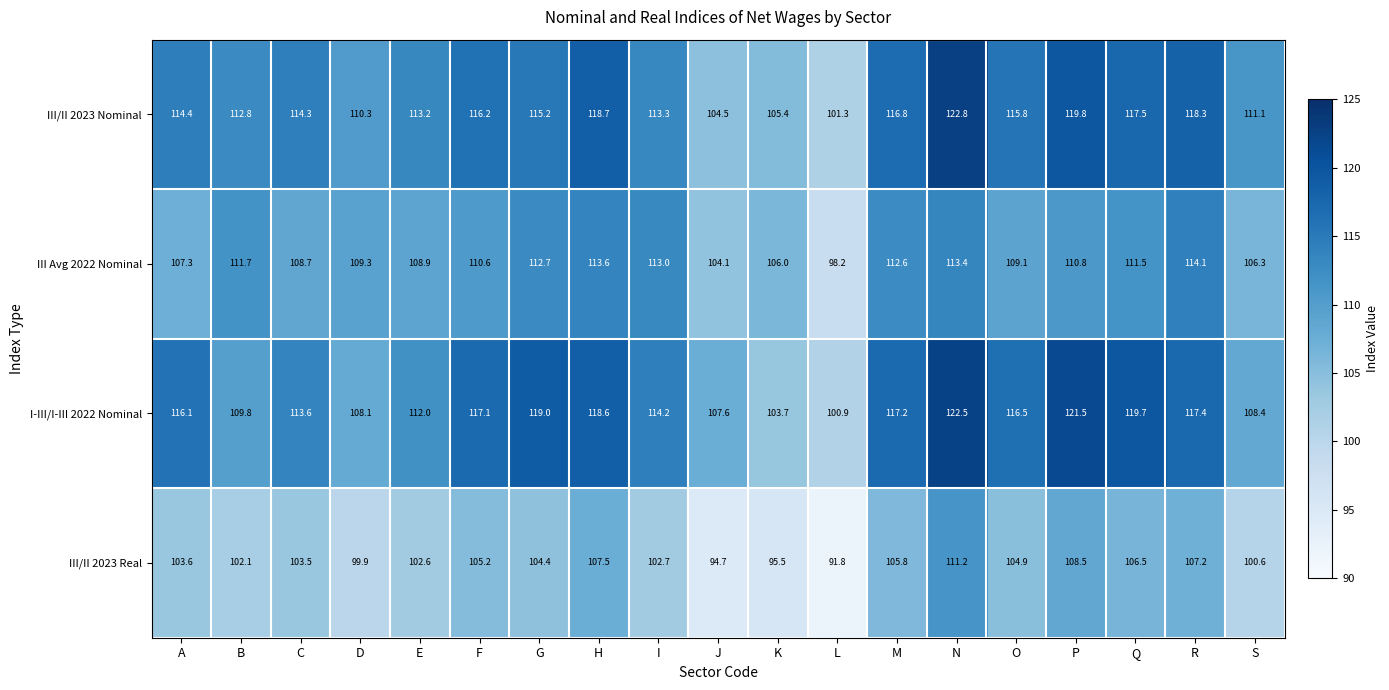

True or false: III Avg 2022 Nominal has a value of 98.2 at L.

True